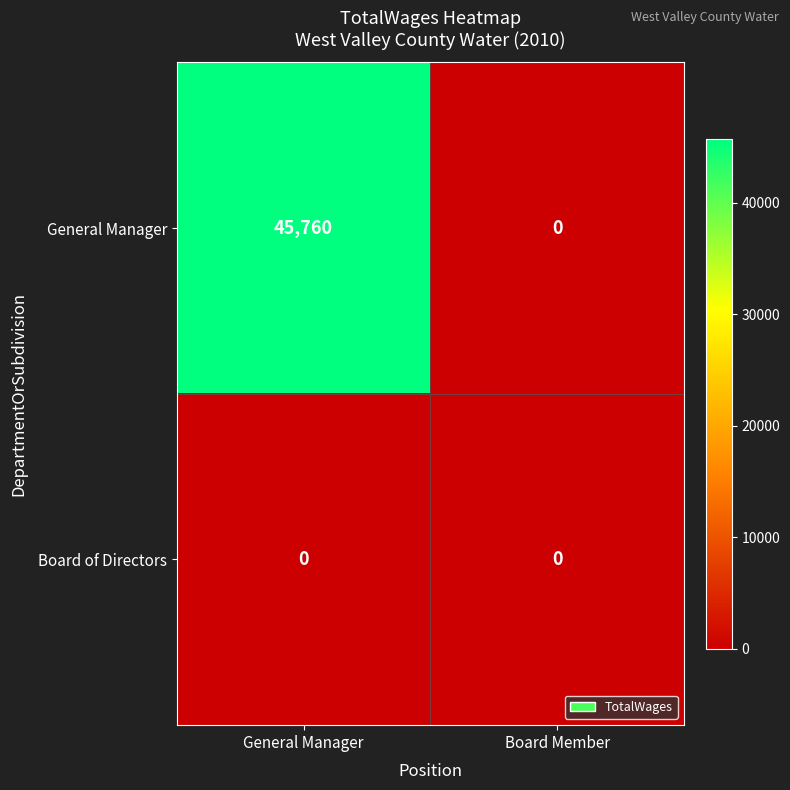

Reading right to left, list all the values displayed in this chart.

General Manager: 0	45760
Board of Directors: 0	0